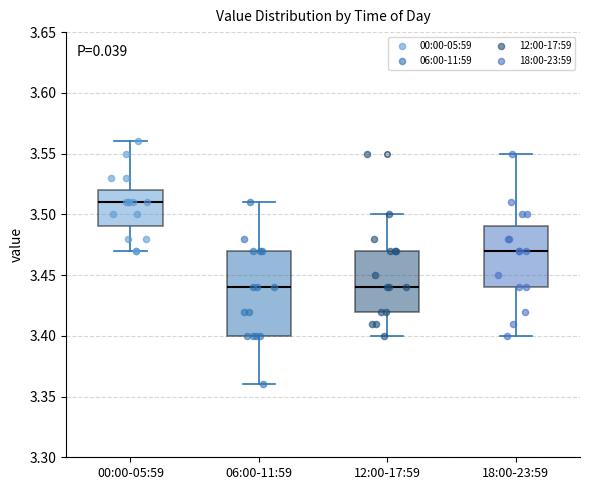

Reading left to right, transcribe this box plot: for each box, give where its median line is, the range the box spans, and where its two whiskers end, as read against the y-axis. The values are not printed on the chart, so give them approximately, as read against the axis.

00:00-05:59: median 3.51, box 3.49 to 3.52, whiskers 3.47 to 3.56
06:00-11:59: median 3.44, box 3.40 to 3.47, whiskers 3.36 to 3.51
12:00-17:59: median 3.44, box 3.42 to 3.47, whiskers 3.40 to 3.50
18:00-23:59: median 3.47, box 3.44 to 3.49, whiskers 3.40 to 3.55